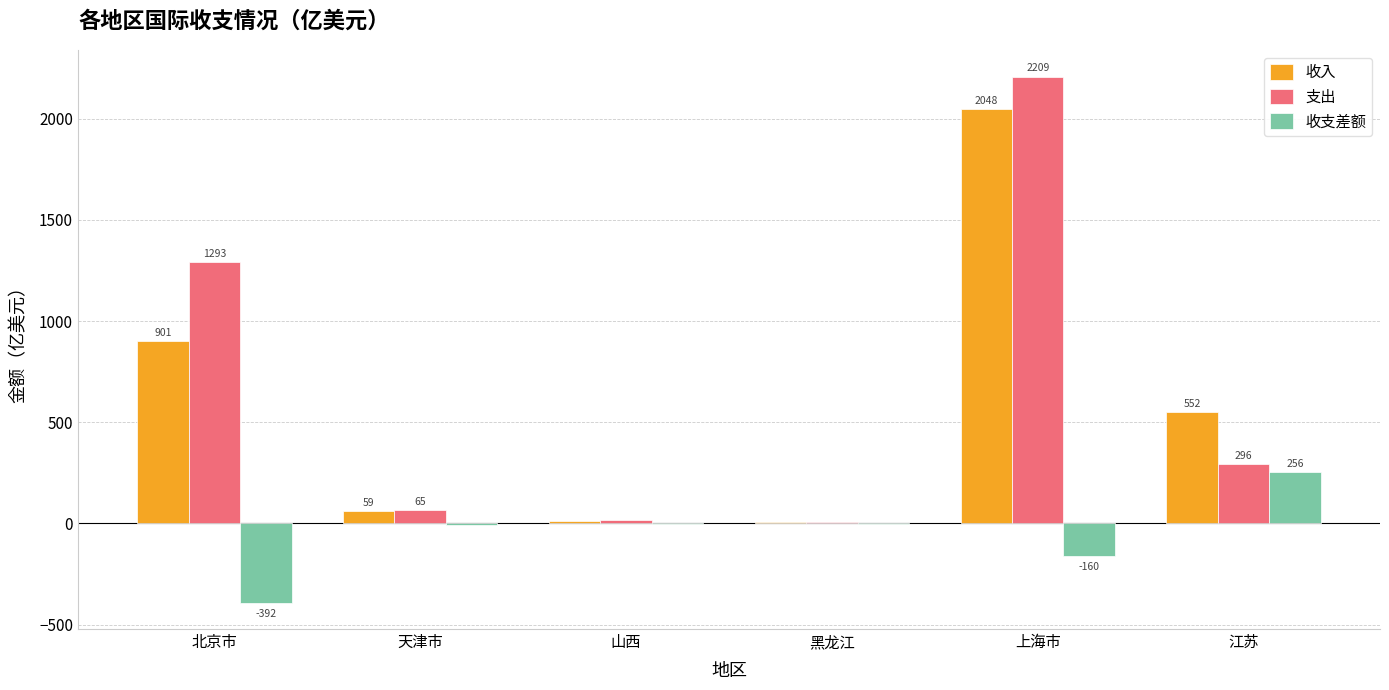

Which series has the largest total across all categories?

支出